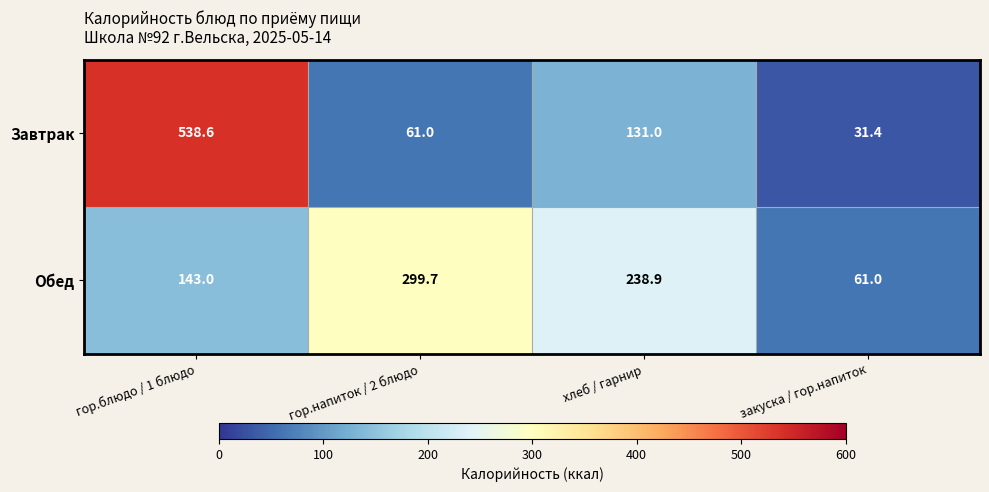

True or false: Завтрак has a value of 81.5 at гор.напиток / 2 блюдо.

False